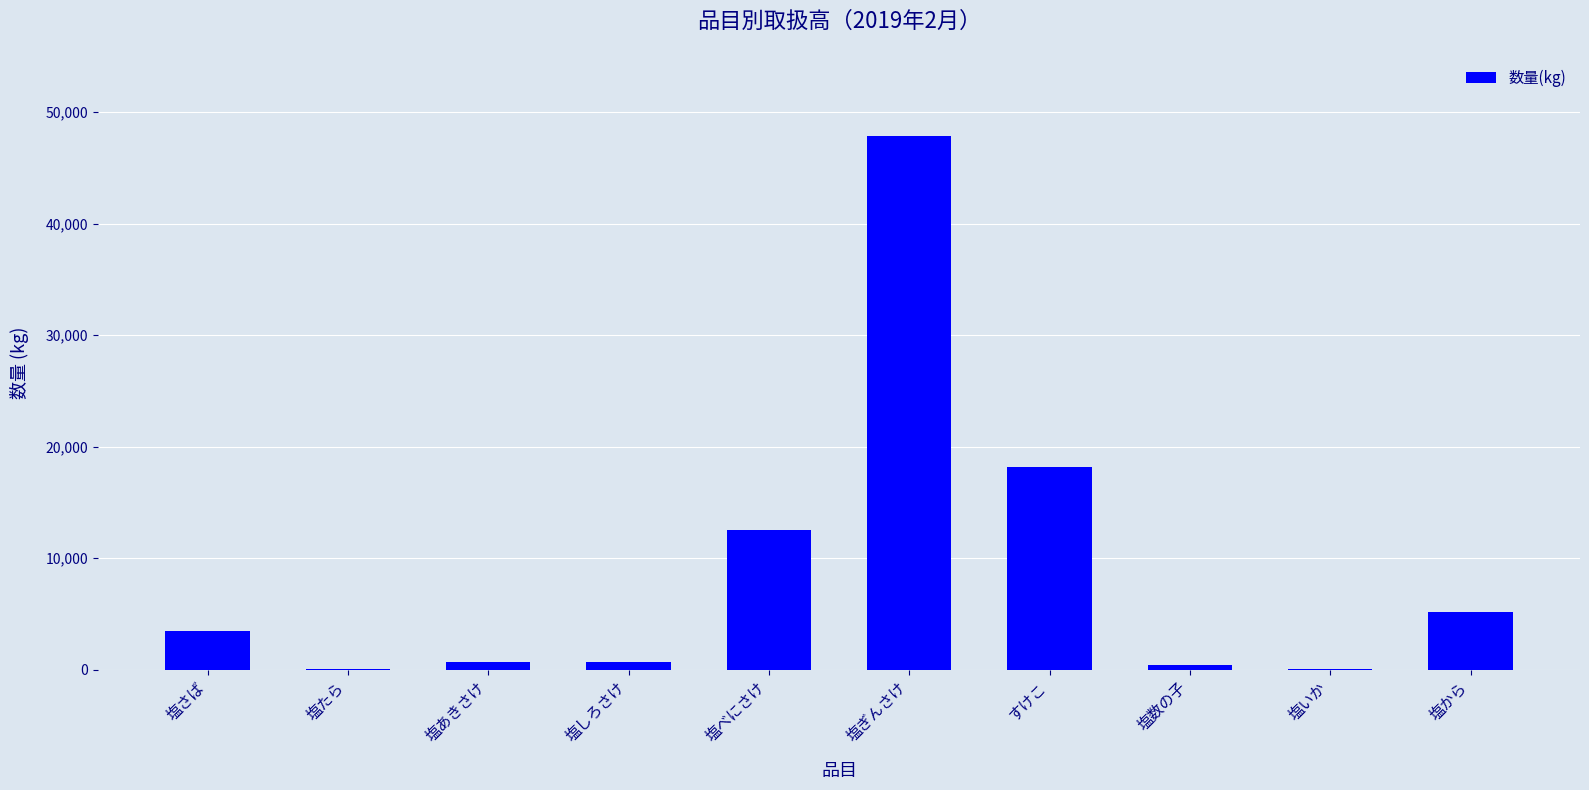

What is the ratio of the value at すけこ to the value at 塩ぎんさけ?

0.4